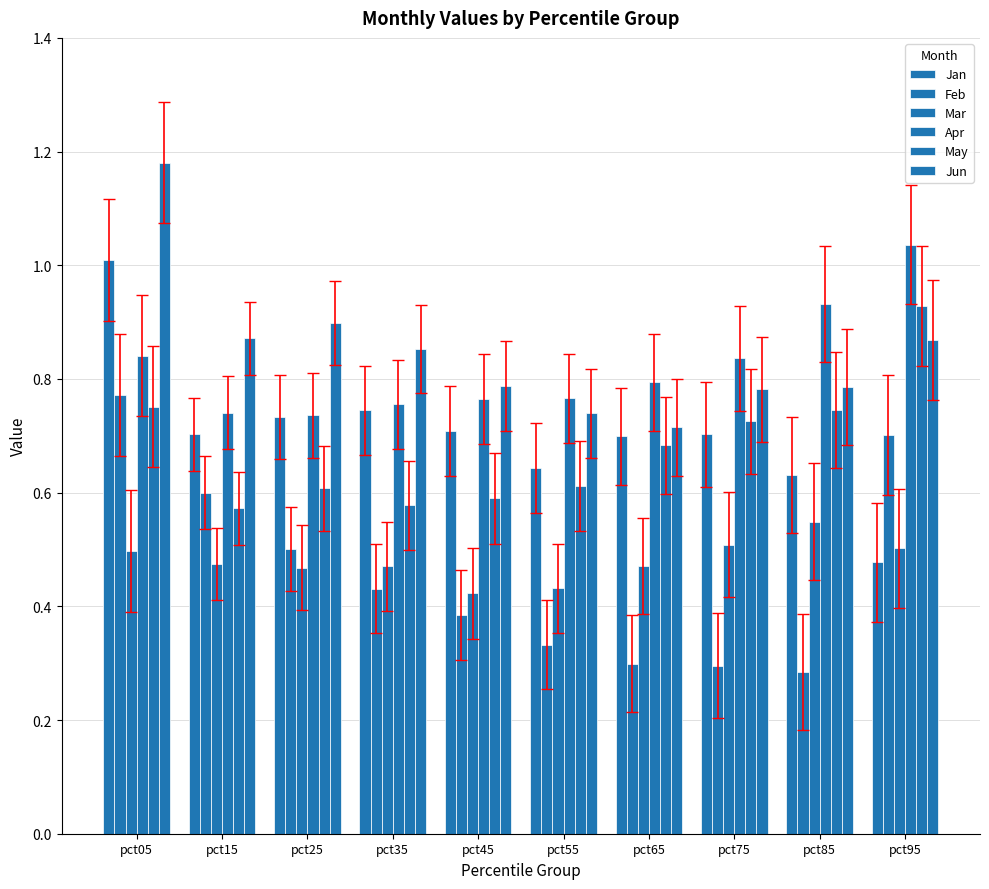

Does the chart contain stacked bars?

No